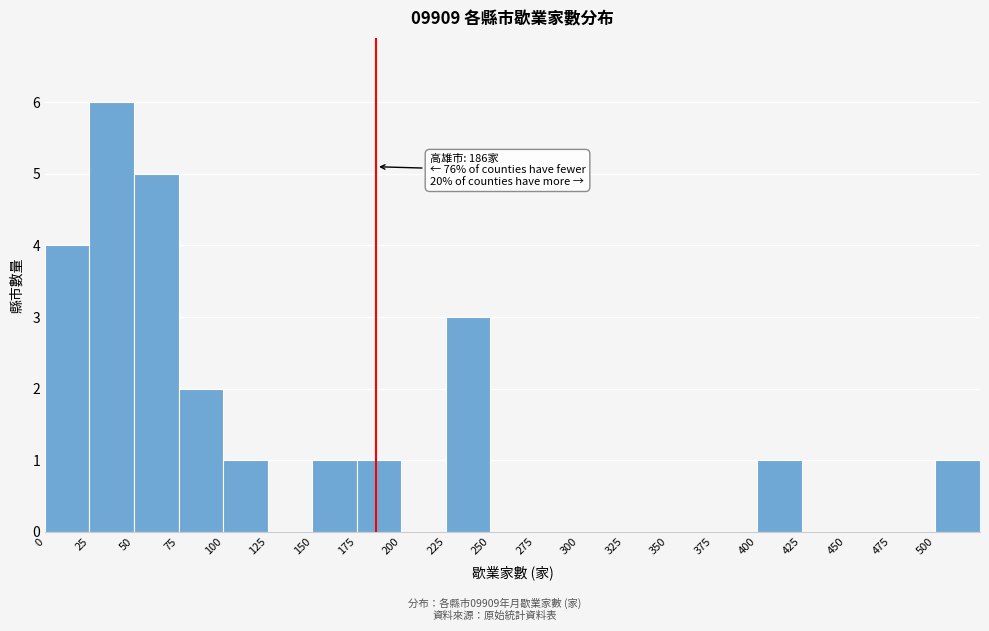

Over which range of the x-axis is the bar tallest?

25 to 50